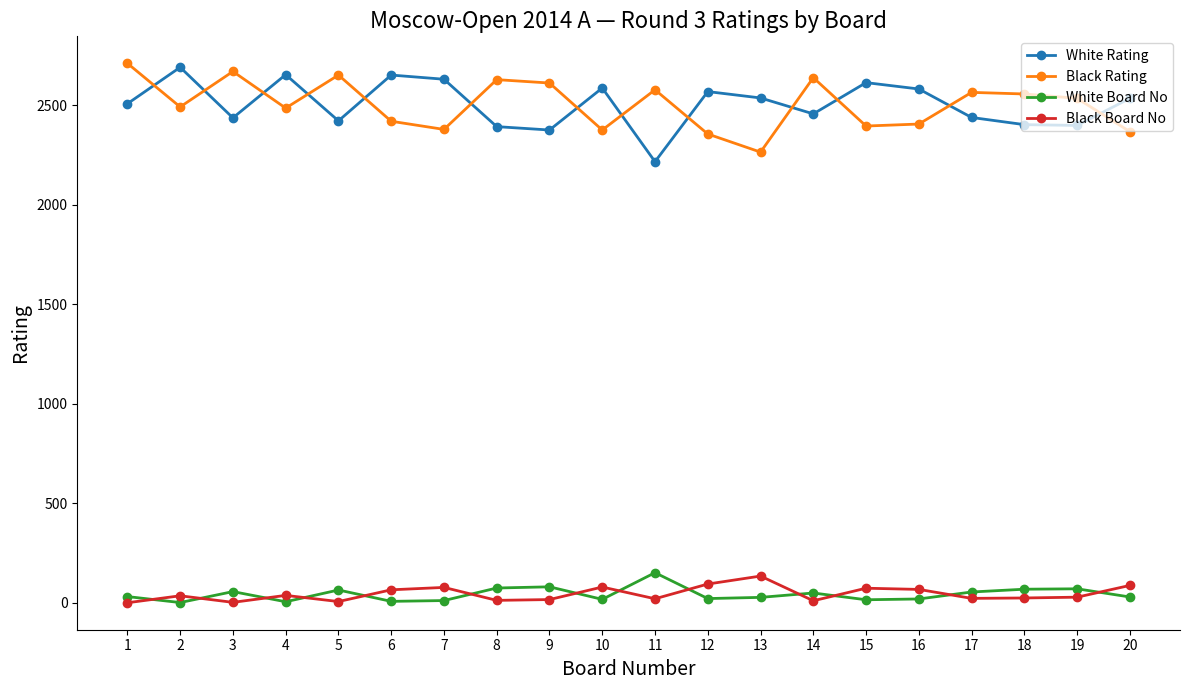

True or false: Black Board No and White Rating cross at least once.

False